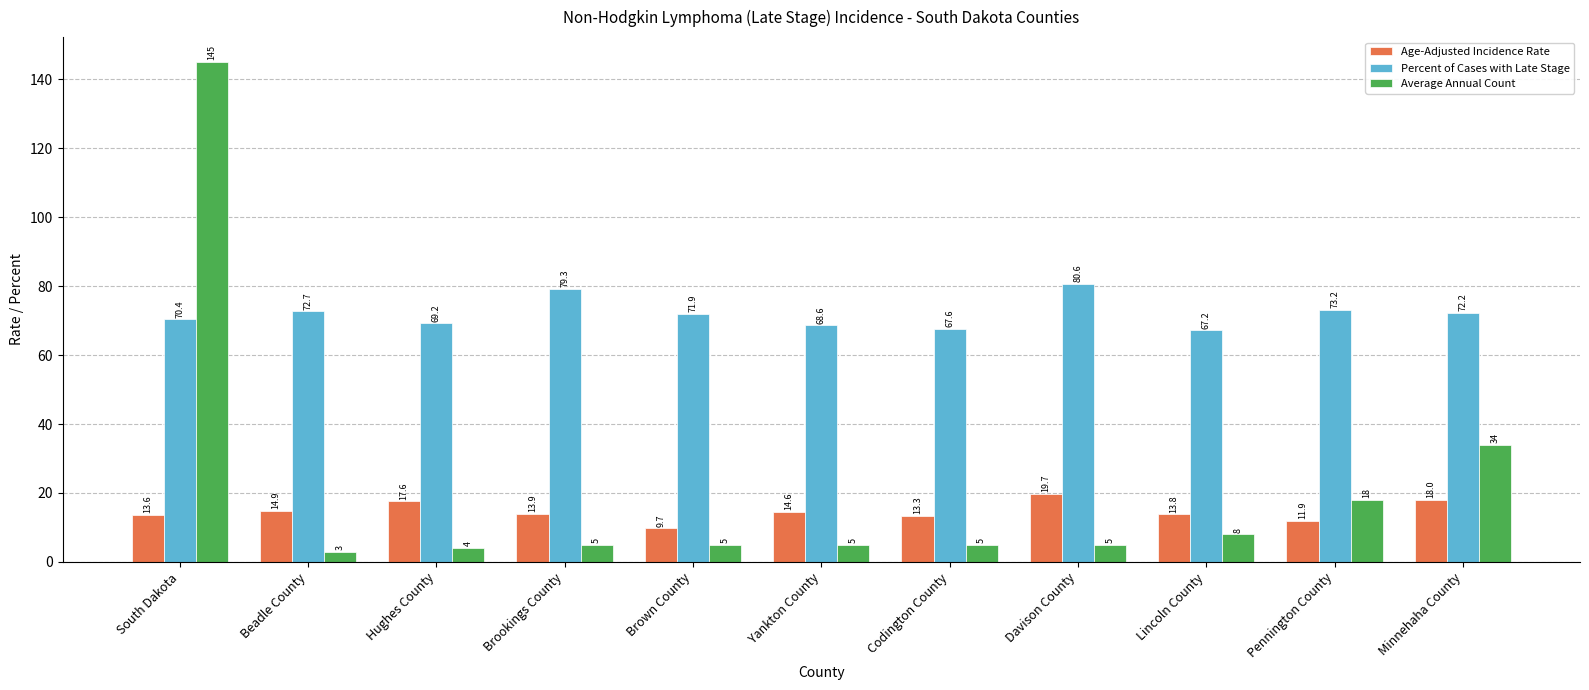

How many series are shown in this chart?

3